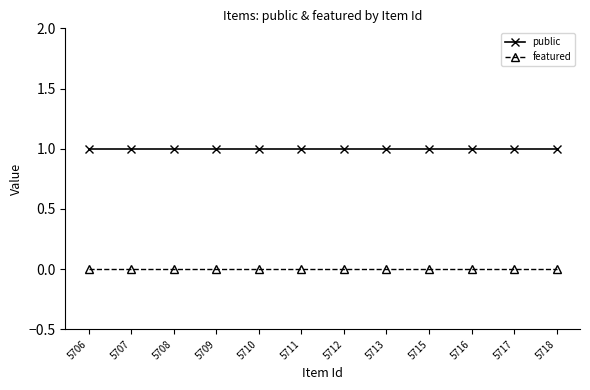

What is the value of the public point at the 6th from the left?

1